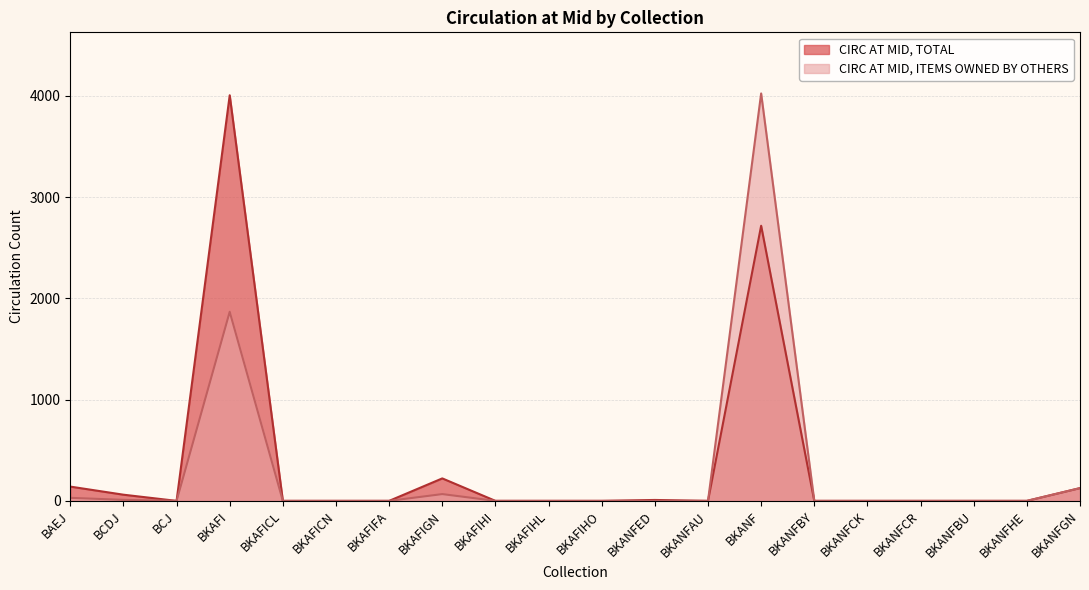

What is the label of the 11th point from the right?

BKAFIHL